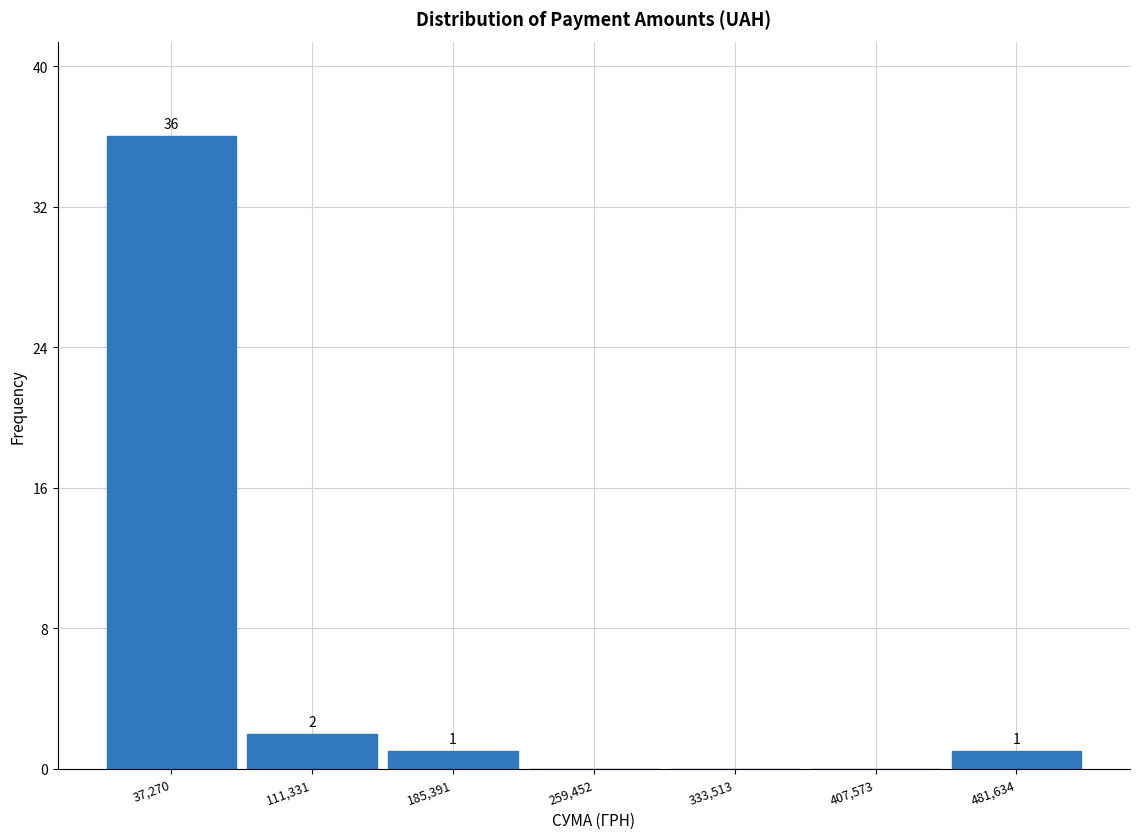

Over which range of the x-axis is the bar tallest?

0 to 70000